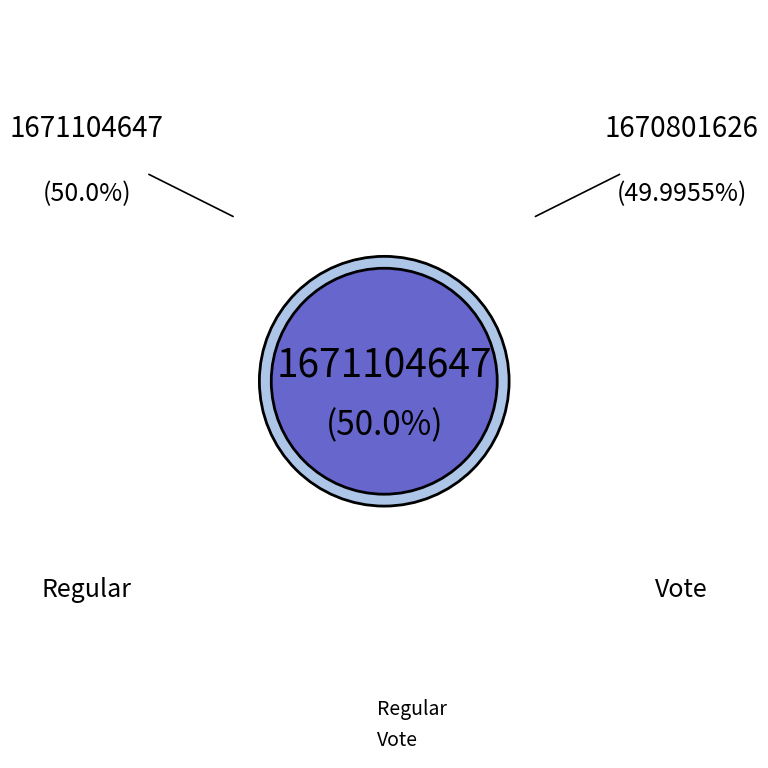

Approximately how many times larger is the value at Vote compared to Regular?

1.0